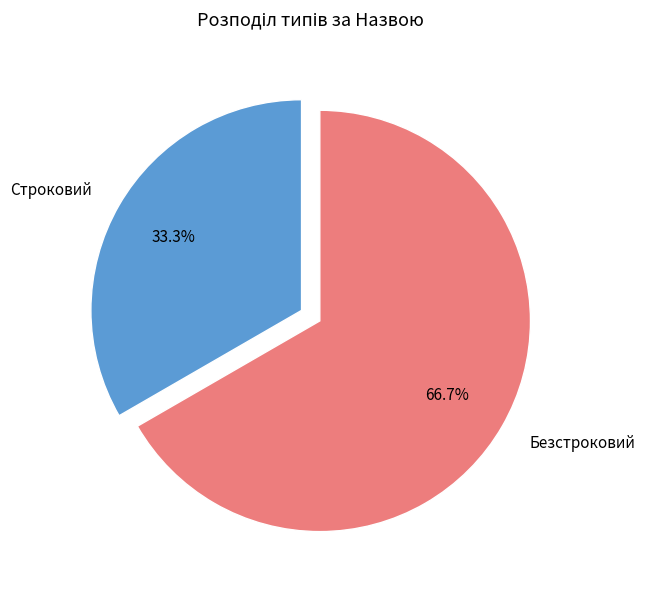

Count the number of slices in the pie.

2